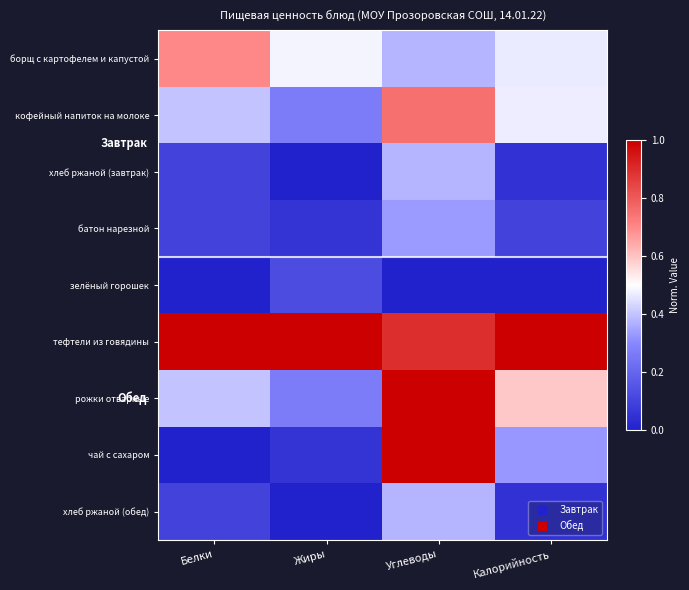

What is the total value across all series at Жиры?

2.3